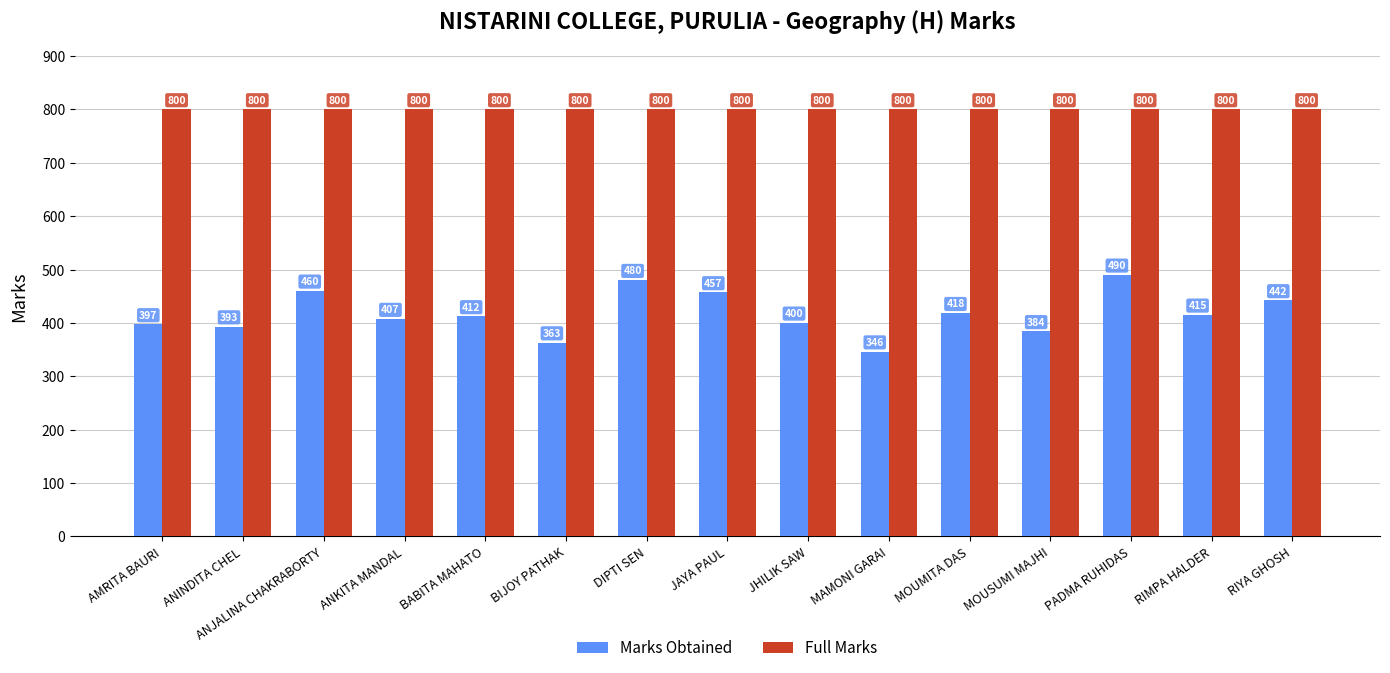

What is the label of the 1st bar from the left?

AMRITA BAURI